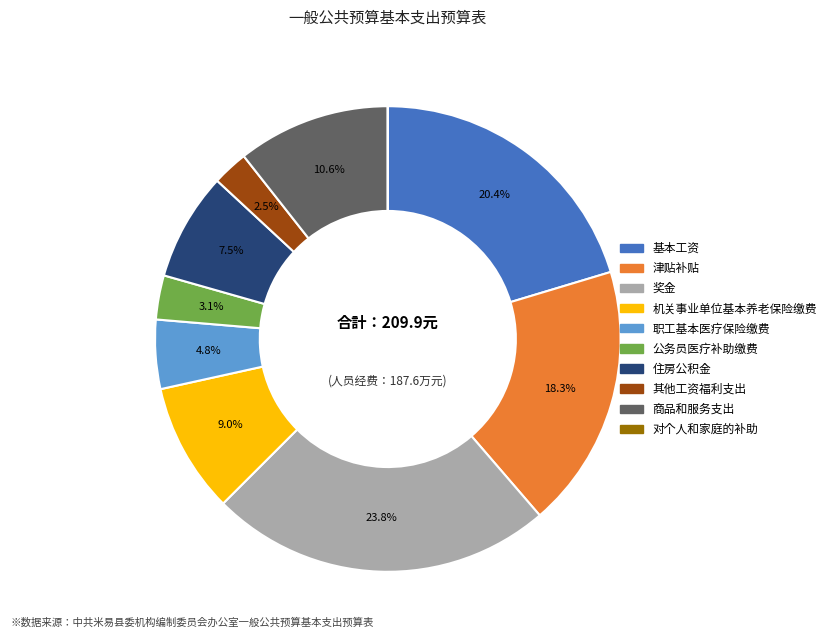

Which slice is the largest?

奖金